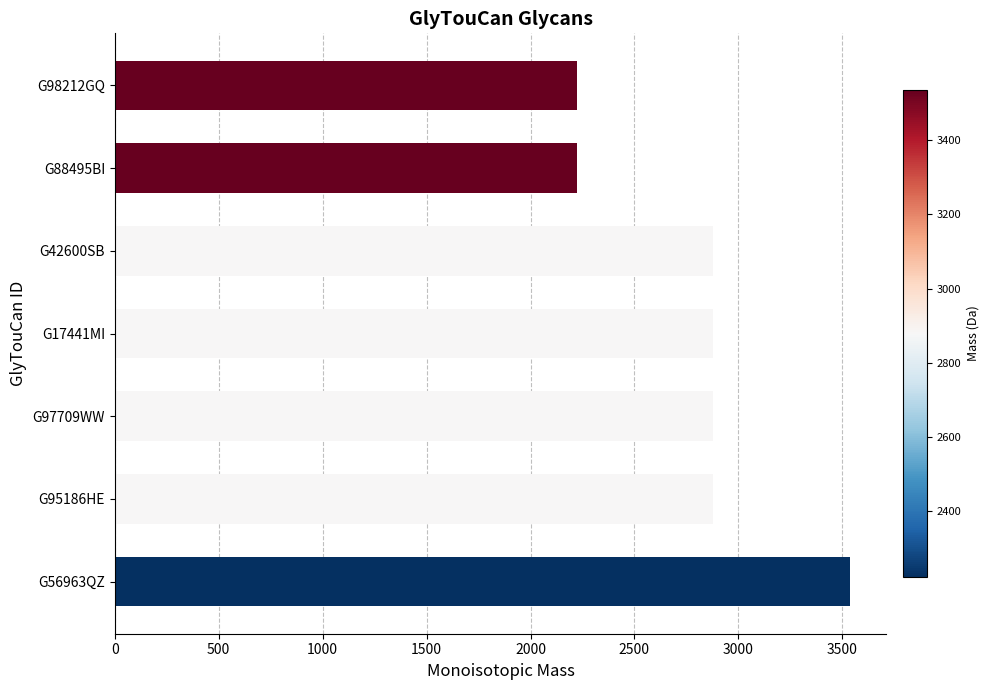

Between G97709WW and G98212GQ, which is larger?

G97709WW